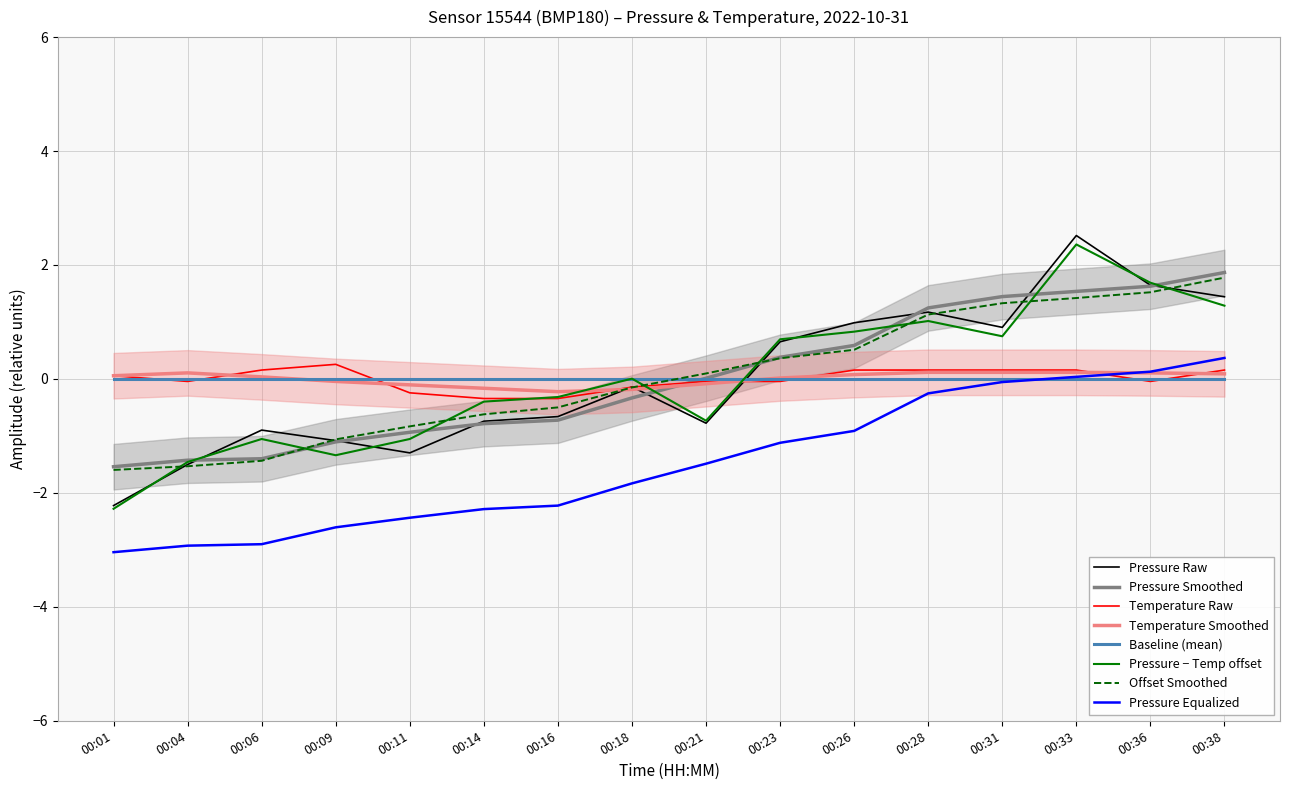

Which category has the lowest value in the Pressure − Temp offset series?

00:01